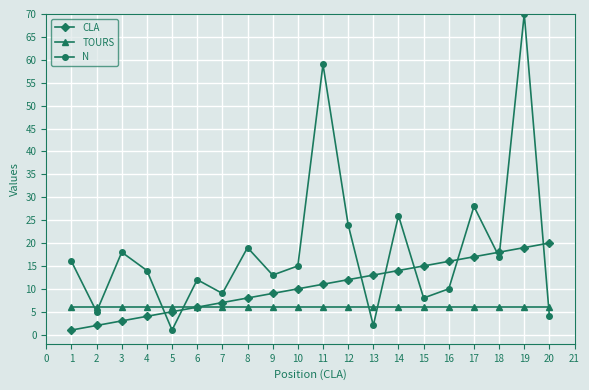

Does the chart display data point markers on the line(s)?

Yes